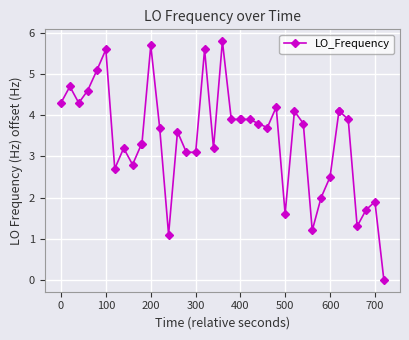

What is the sum of all values?

138.3